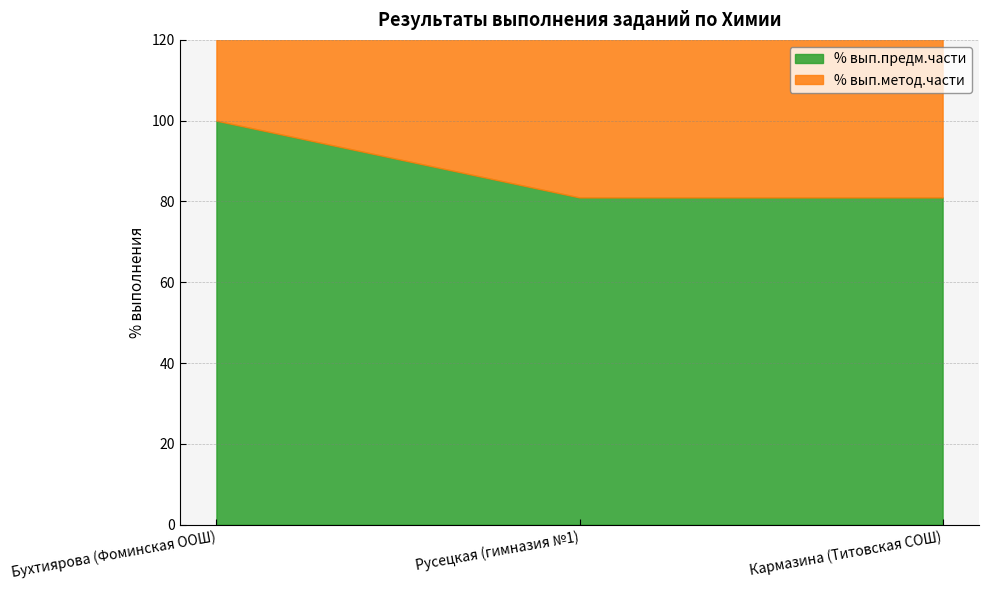

List the labels in order of % вып.метод.части value, largest first.

Русецкая (гимназия №1), Бухтиярова (Фоминская ООШ), Кармазина (Титовская СОШ)